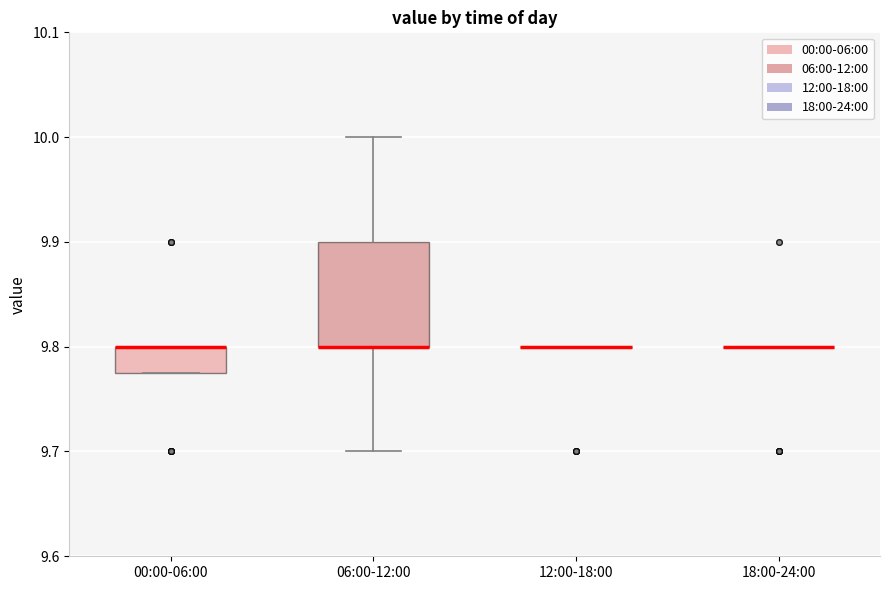

Reading left to right, read every box against the y-axis: the position of its median line, the range the box covers, and the ends of its whiskers. The values are not printed on the chart, so give them approximately, as read against the axis.

00:00-06:00: median 9.80 (drawn on the box's upper edge), box 9.78 to 9.80, whiskers 9.78 to 9.80
06:00-12:00: median 9.80 (drawn on the box's lower edge), box 9.80 to 9.90, whiskers 9.70 to 10.00
12:00-18:00: box collapsed to a line at 9.80, whiskers 9.80 to 9.80
18:00-24:00: box collapsed to a line at 9.80, whiskers 9.80 to 9.80